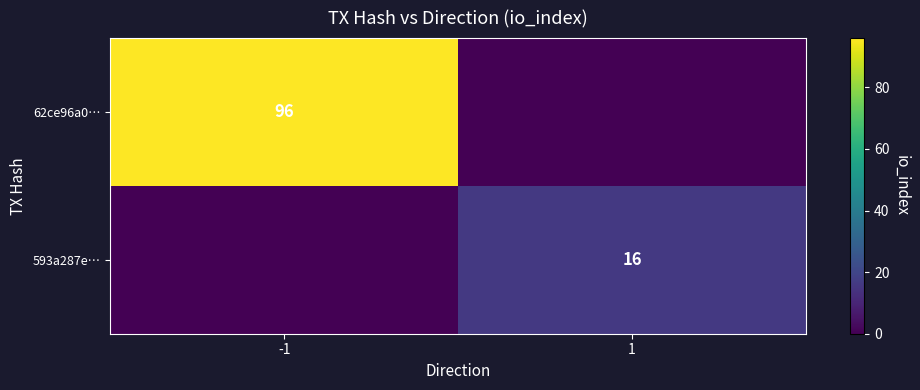

Is the value of 62ce96a0… at -1 greater than the value of 593a287e… at 1?

Yes